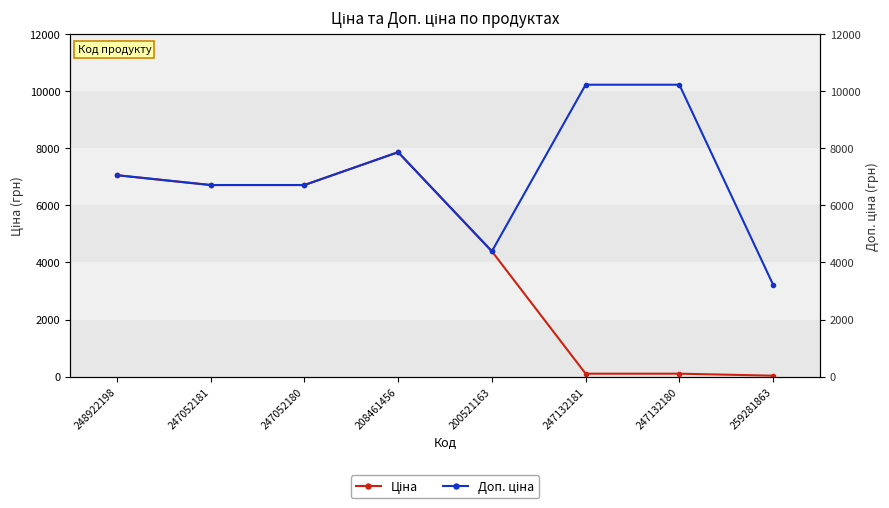

List the labels in order of Доп. ціна value, smallest first.

259281863, 200521163, 247052181, 247052180, 248922198, 208461456, 247132181, 247132180